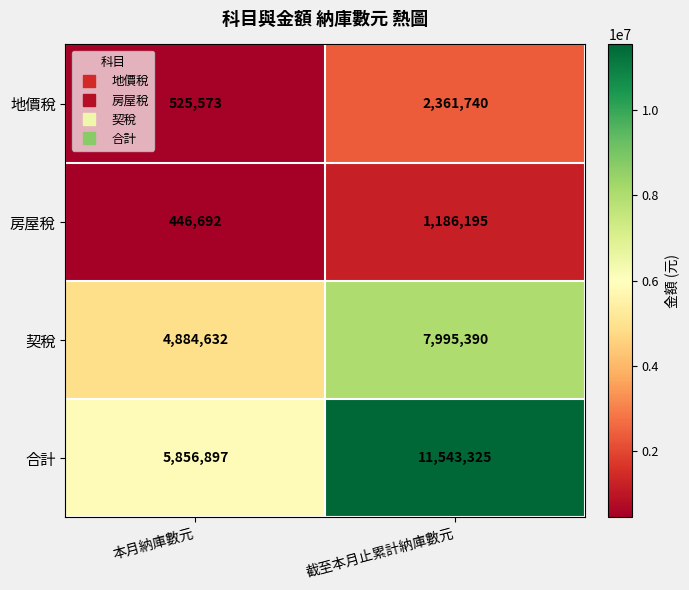

Is it true that 合計 equals 5177816 at 截至本月止累計納庫數元?

False